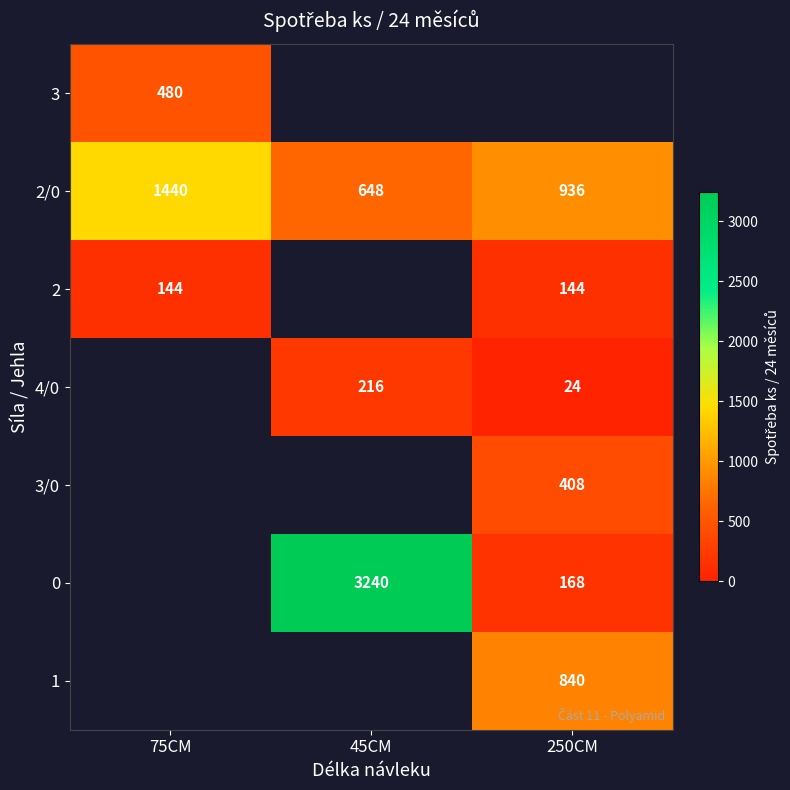

Which has a higher value, 75CM or 250CM?

250CM